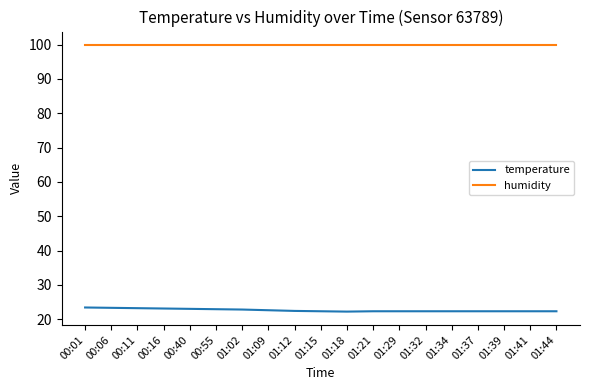

What position from the left is 00:06?

2